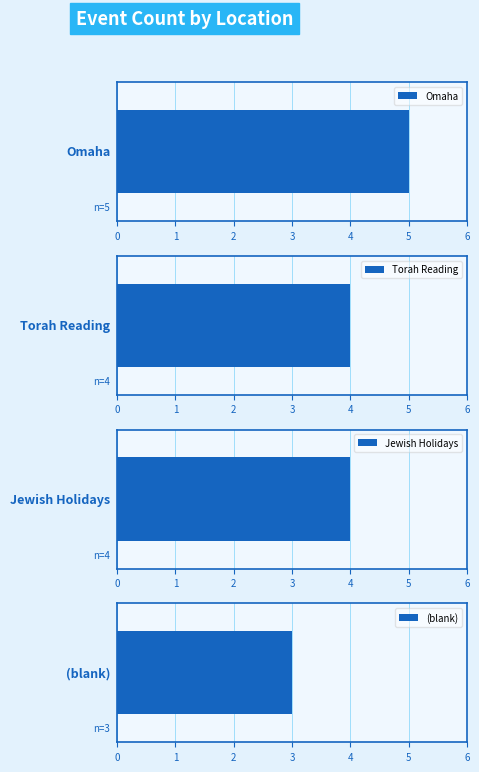

What is the value of the 3rd bar from the left?

4